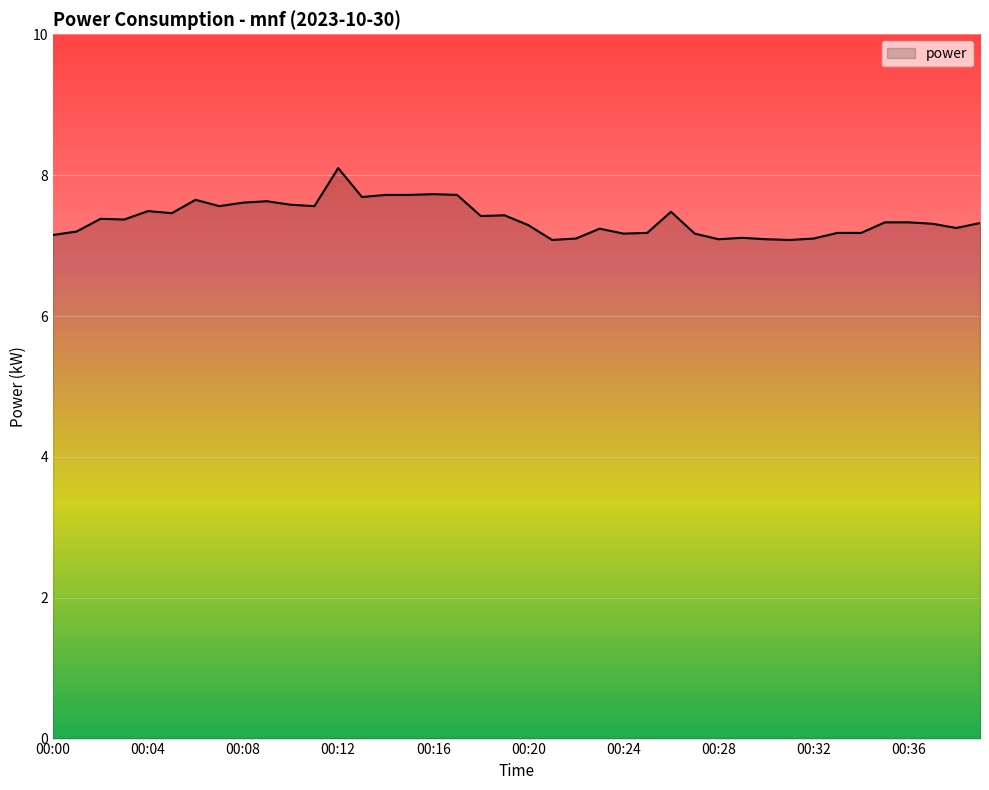

What is the average value?

7.4